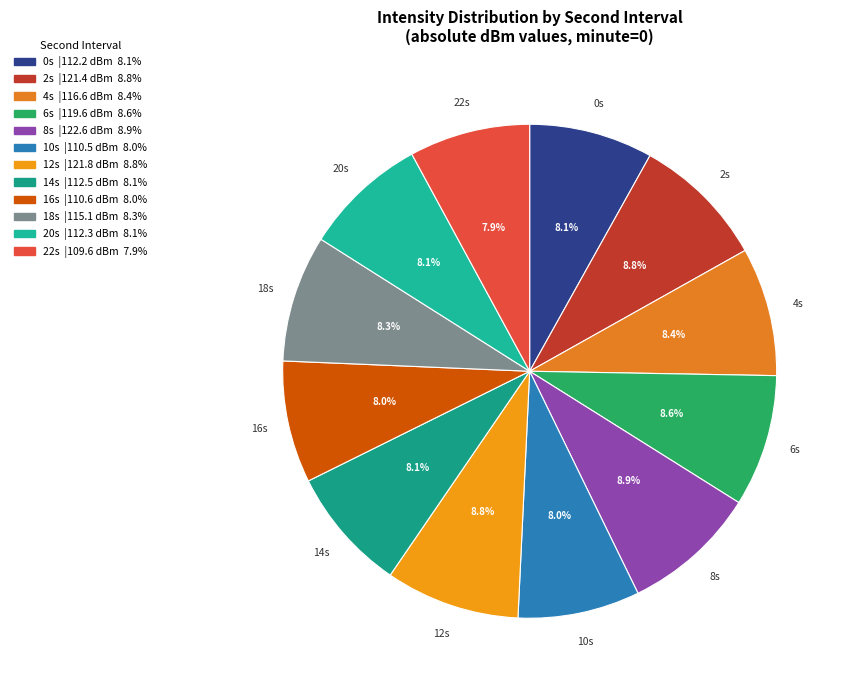

Is there any slice that represents more than half of the pie?

No